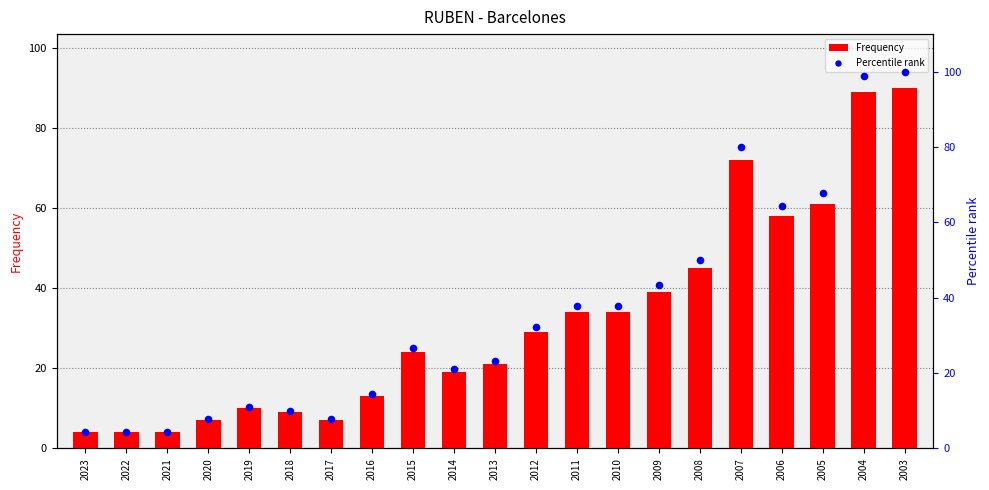

What are all the series names shown in the legend?

Frequency, Percentile rank